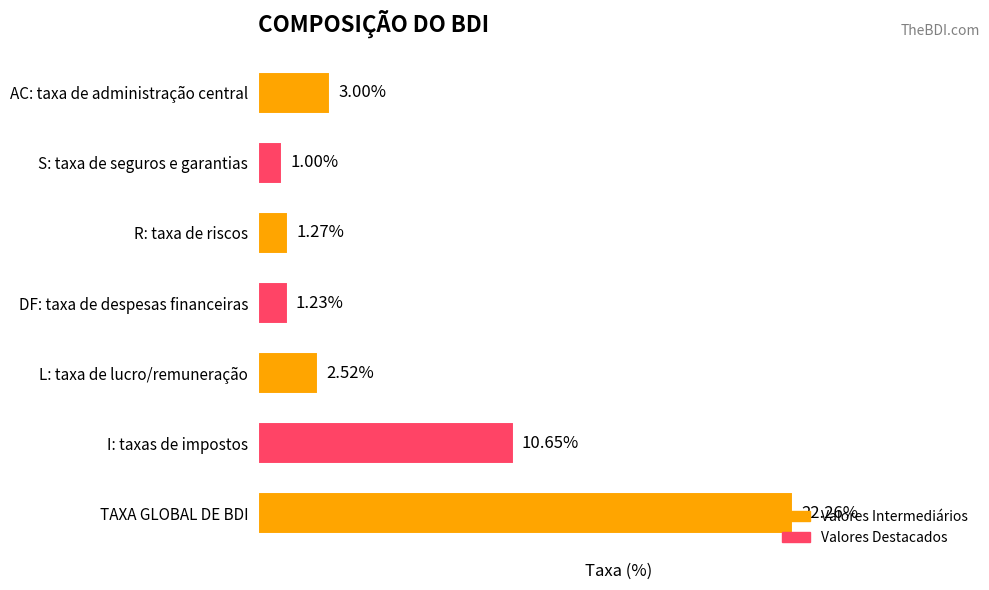

Which has a higher value, I: taxas de impostos or DF: taxa de despesas financeiras?

I: taxas de impostos